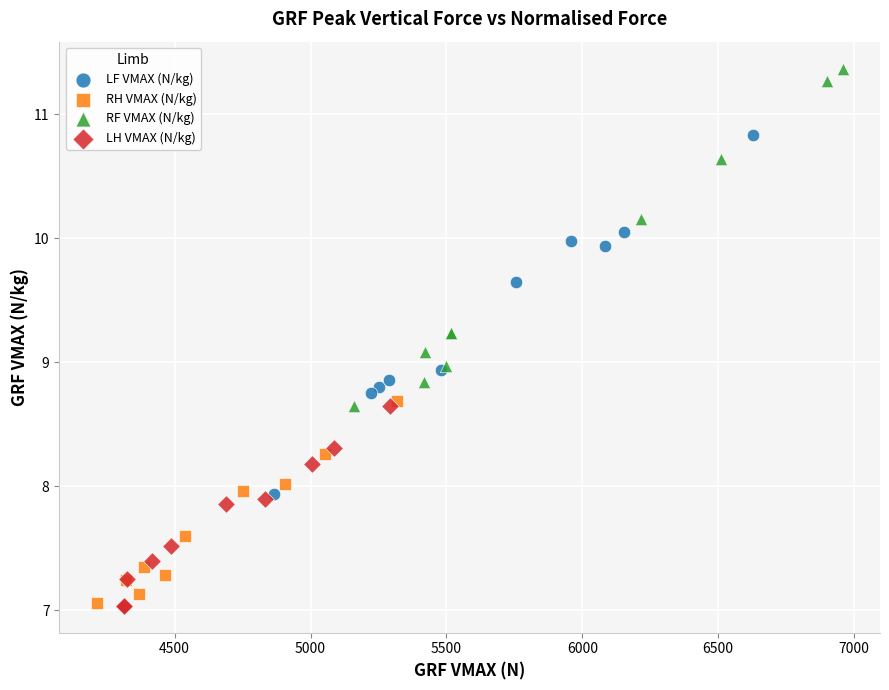

Which series has the widest spread of Y values?

LF VMAX (N/kg)